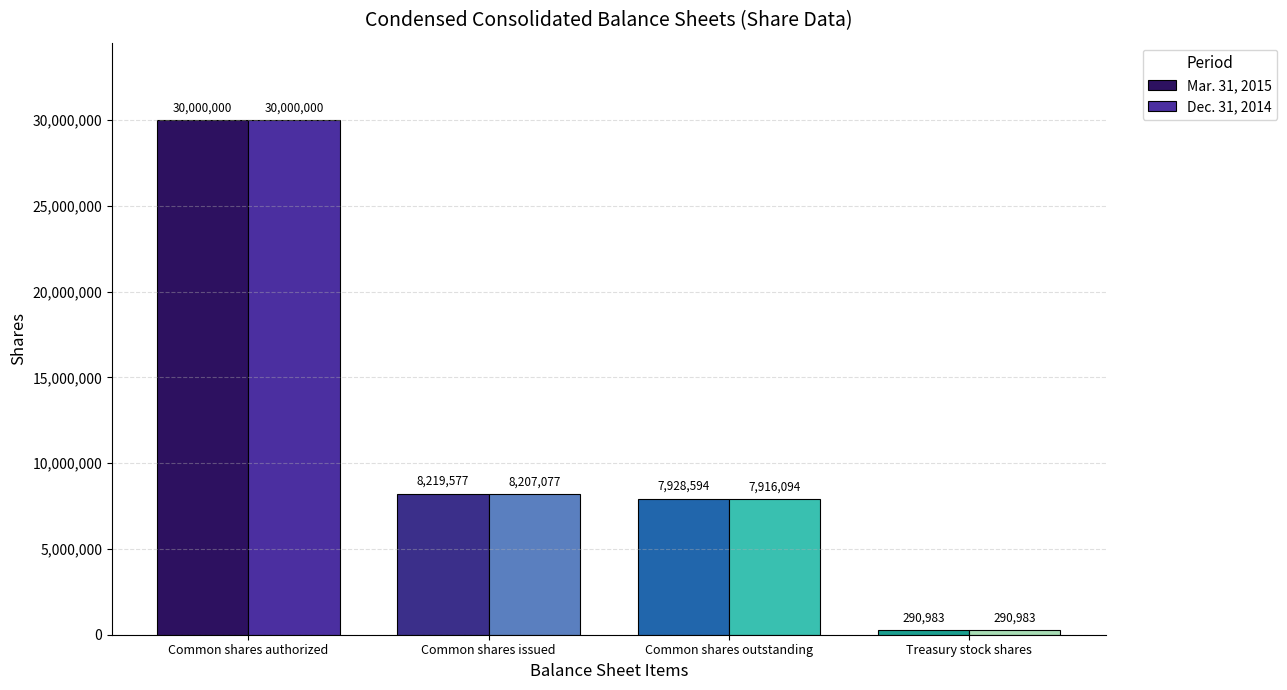

What is the value of the Mar. 31, 2015 bar at the 2nd from the left?

8219577